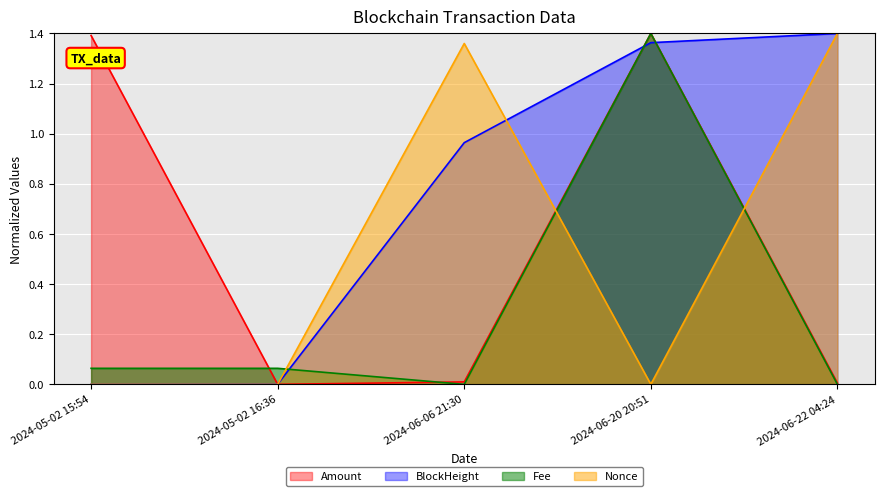

What is the difference between the BlockHeight values at 2024-06-22 04:24 and 2024-05-02 16:36?

1.4